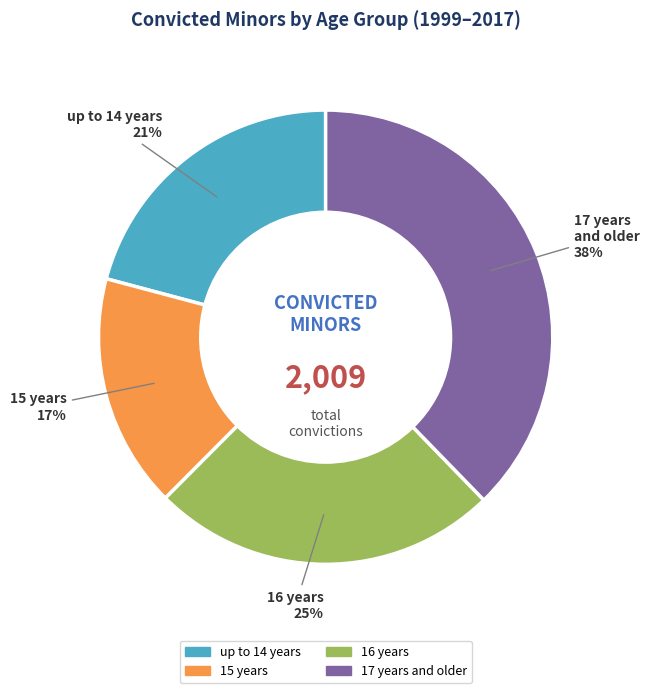

To the nearest percent, what is the average slice percentage?

25%